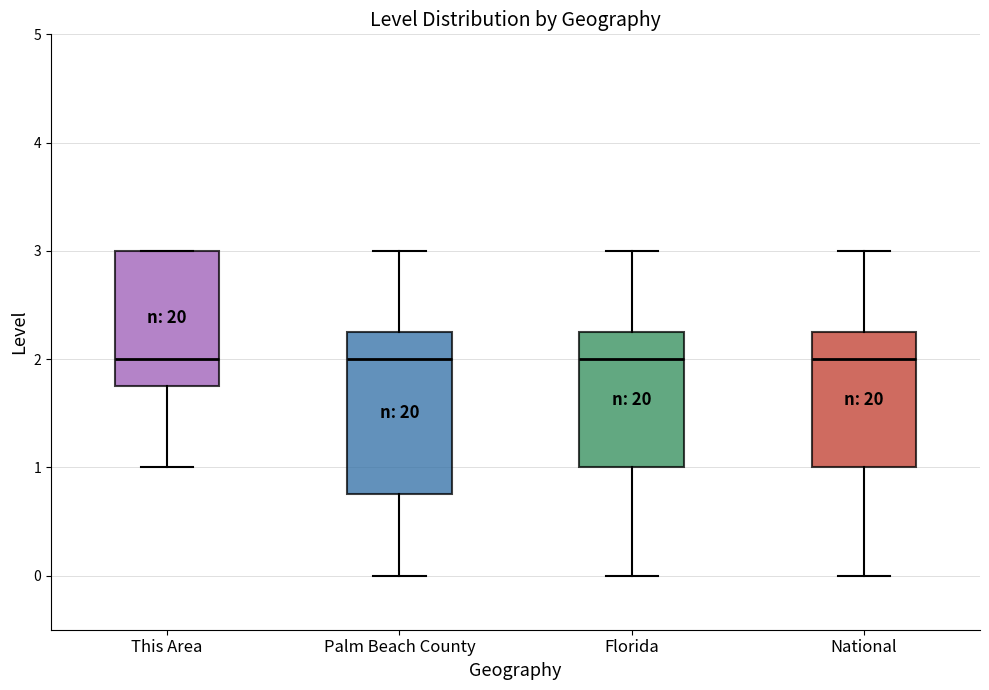

Reading left to right, read every box against the y-axis: the position of its median line, the range the box covers, and the ends of its whiskers. The values are not printed on the chart, so give them approximately, as read against the axis.

This Area: median 2.0, box 1.8 to 3.0, whiskers 1.0 to 3.0
Palm Beach County: median 2.0, box 0.8 to 2.3, whiskers 0.0 to 3.0
Florida: median 2.0, box 1.0 to 2.3, whiskers 0.0 to 3.0
National: median 2.0, box 1.0 to 2.3, whiskers 0.0 to 3.0